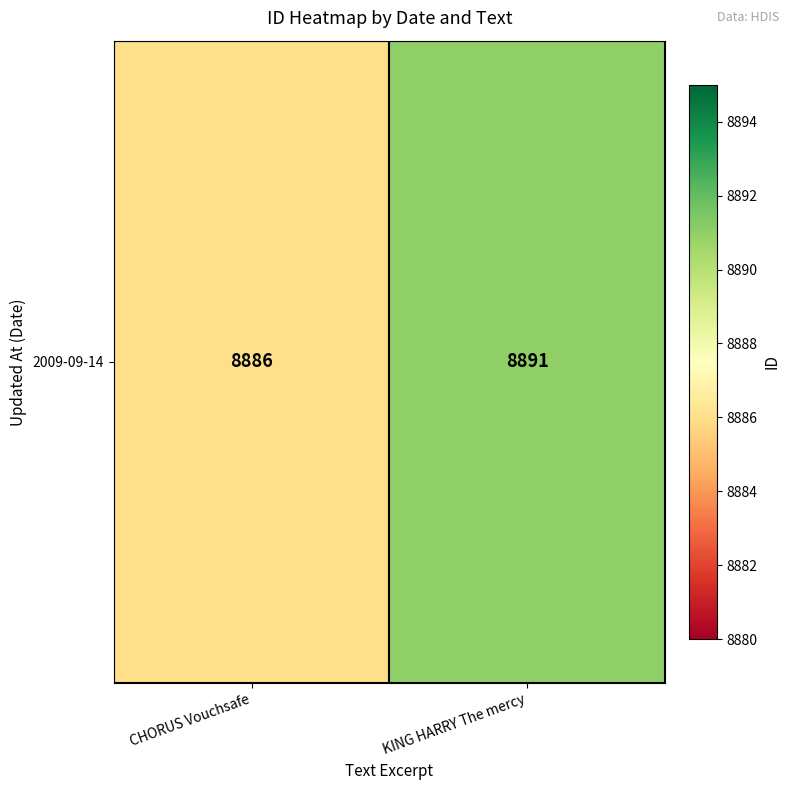

What is the difference between the maximum and minimum values?

5